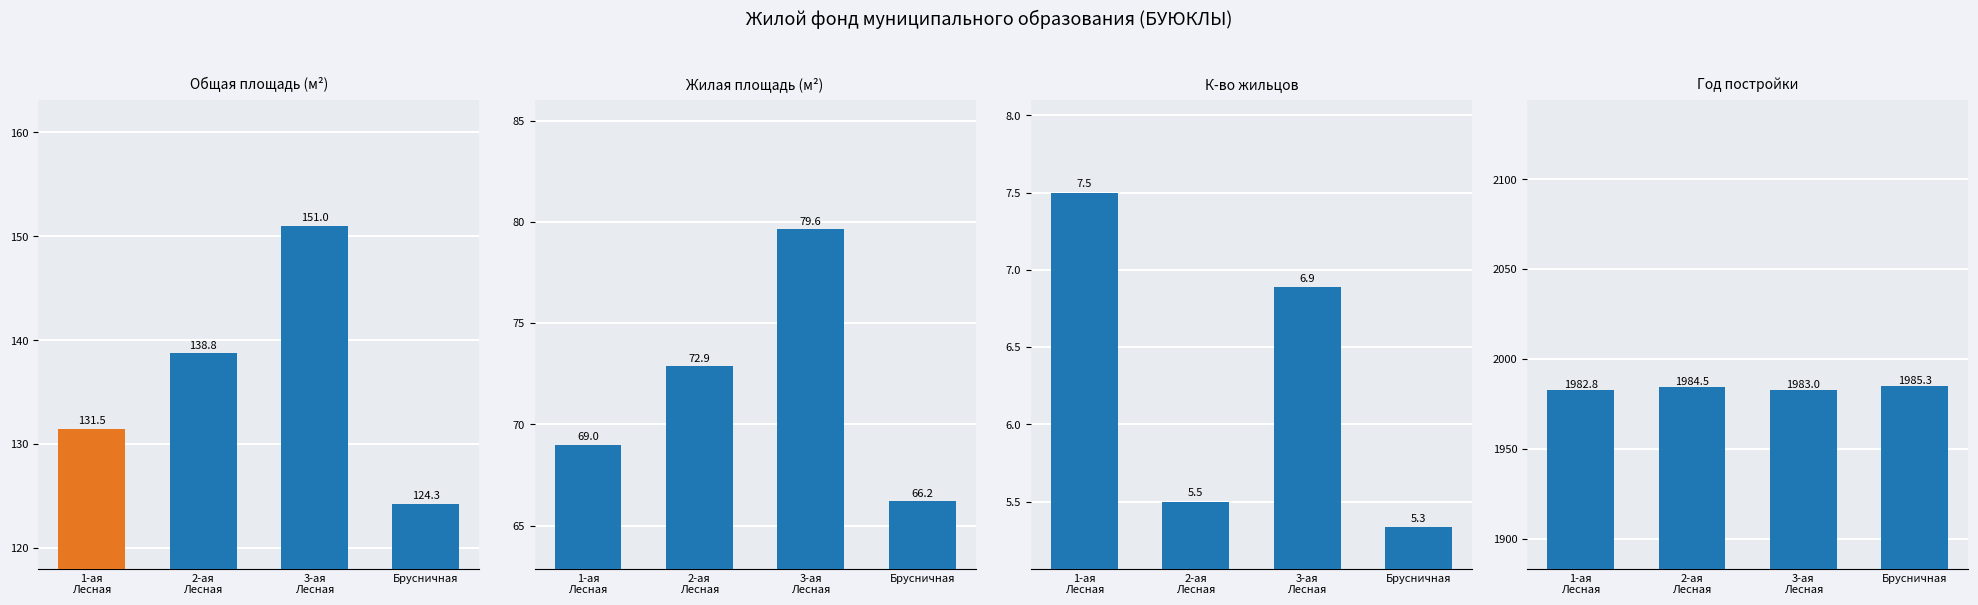

What are all the series names shown in the legend?

Общая площадь (м²), Жилая площадь (м²), К-во жильцов, Год постройки